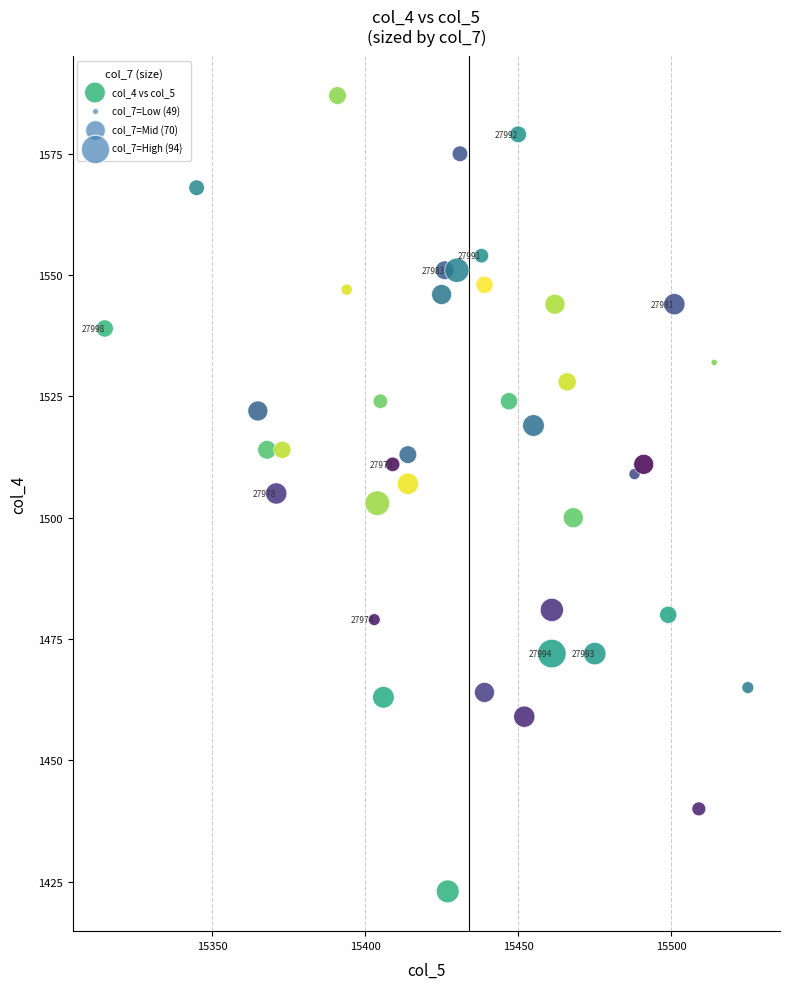

What is the range of Y values (max minus min)?

164